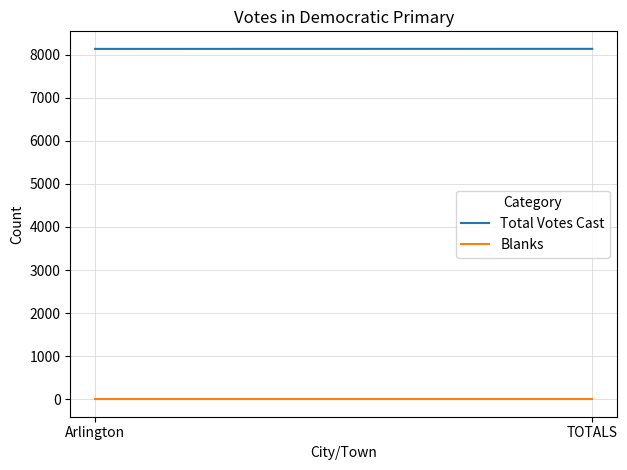

What is the spread (max minus min) of values at TOTALS?

8137